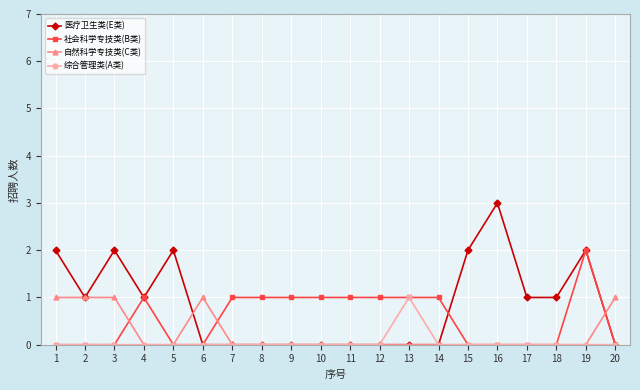

What is the spread (max minus min) of values at 3?

2